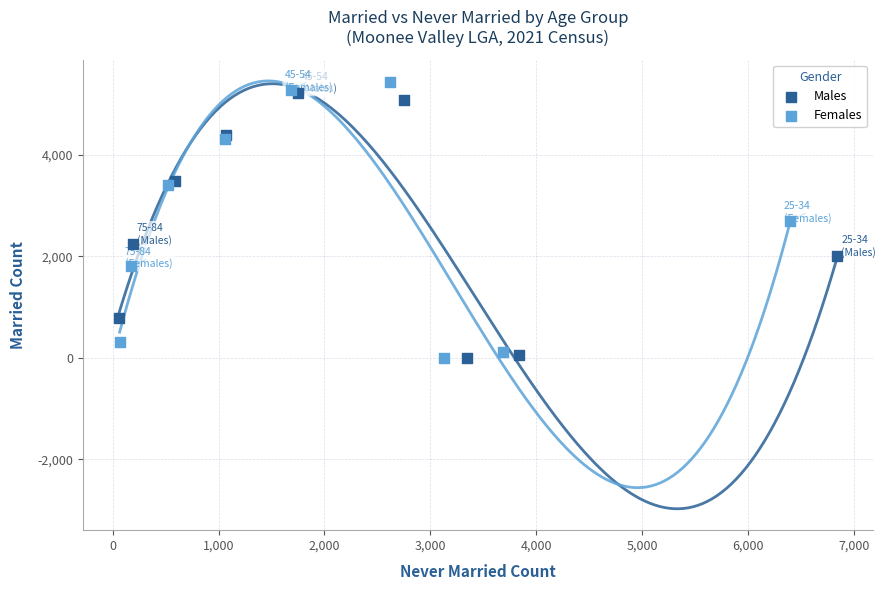

Which series has the widest spread of Y values?

Females